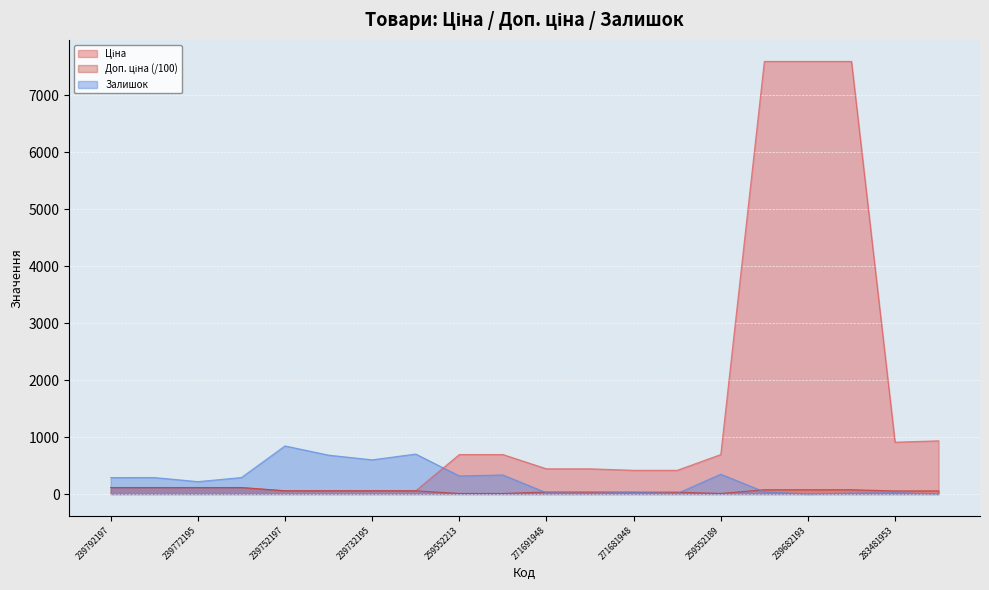

What is the sum of the Залишок values at 239682195 and 259552213?

357.0